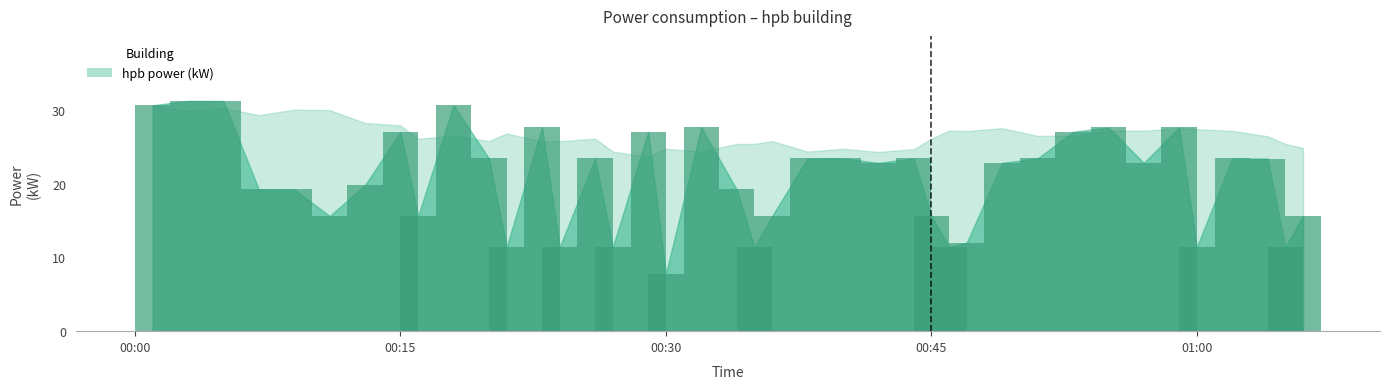

What is the difference between the maximum and minimum values?

23.4